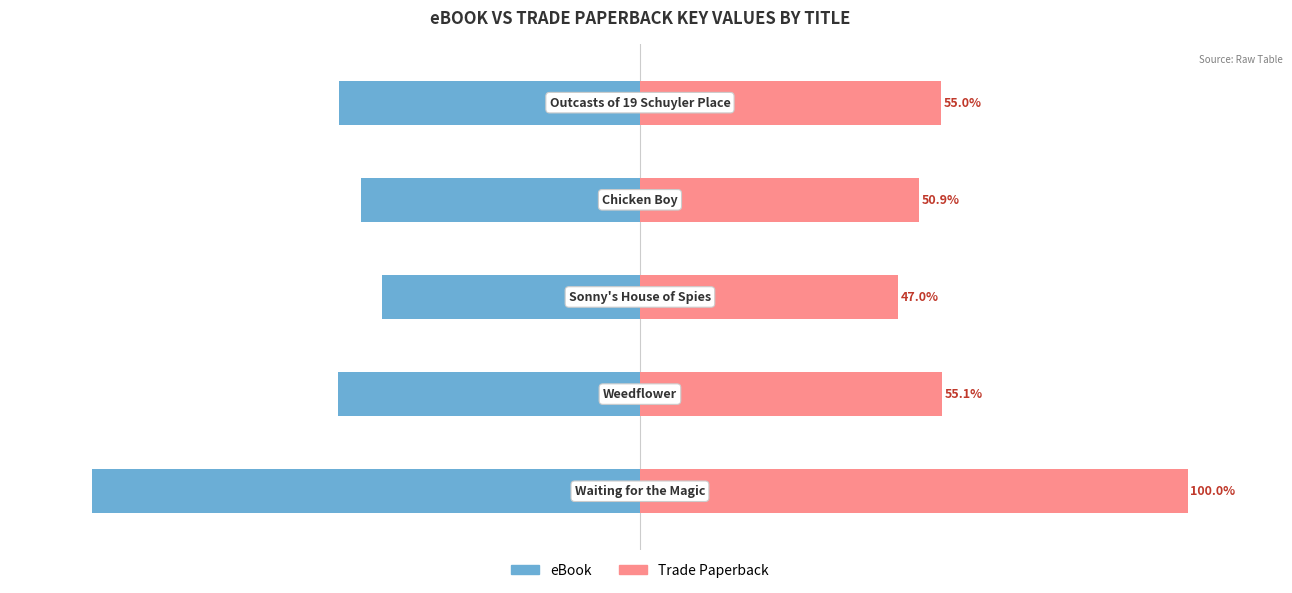

What is the spread (max minus min) of values at 2?

94.0